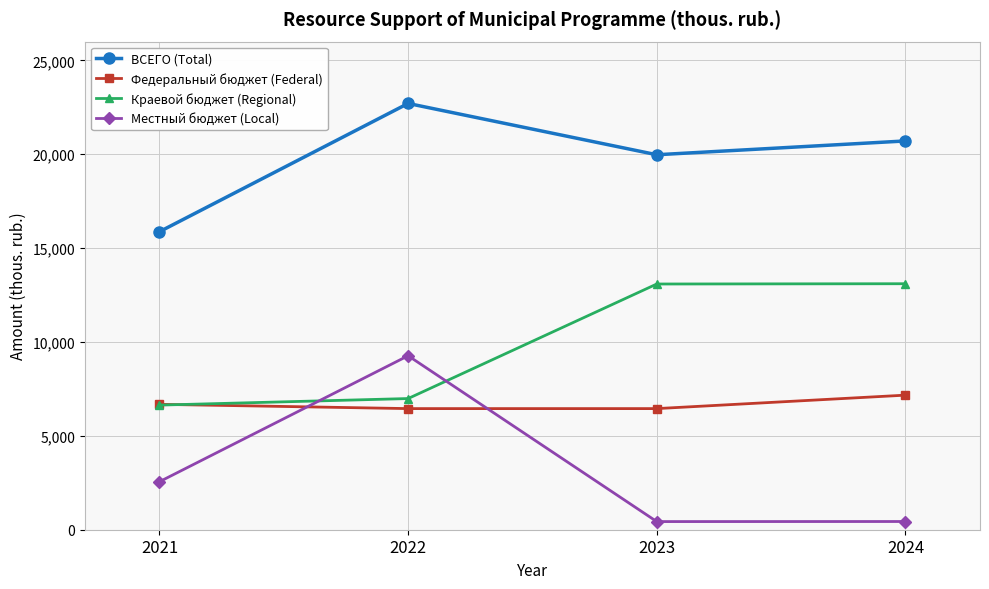

What is the difference between the Федеральный бюджет (Federal) values at 2024 and 2022?

716.9